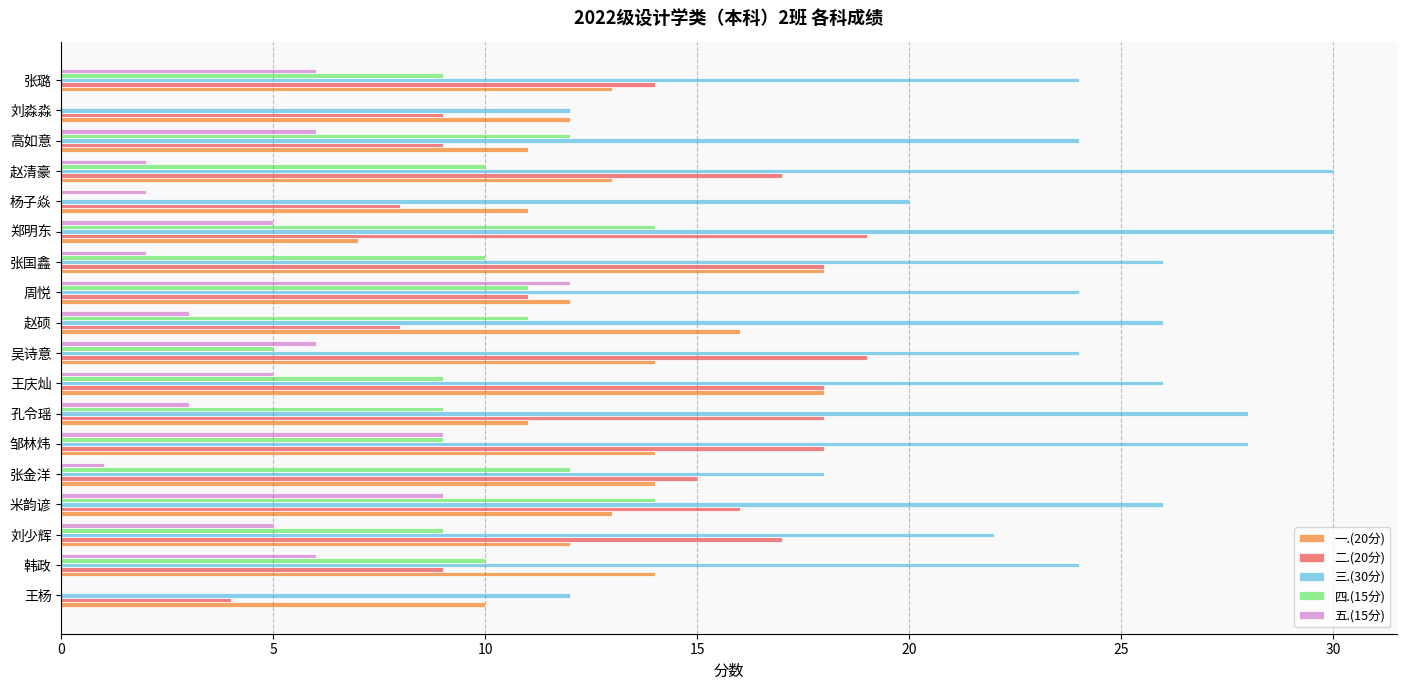

Which series changed the most between 米韵谚 and 赵硕?

二.(20分)